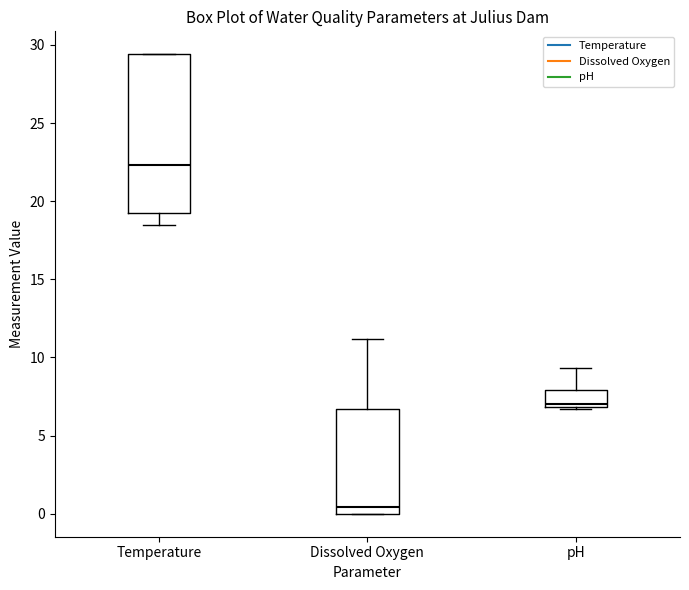

Which box is the tallest, from its lower edge to its upper edge?

Temperature